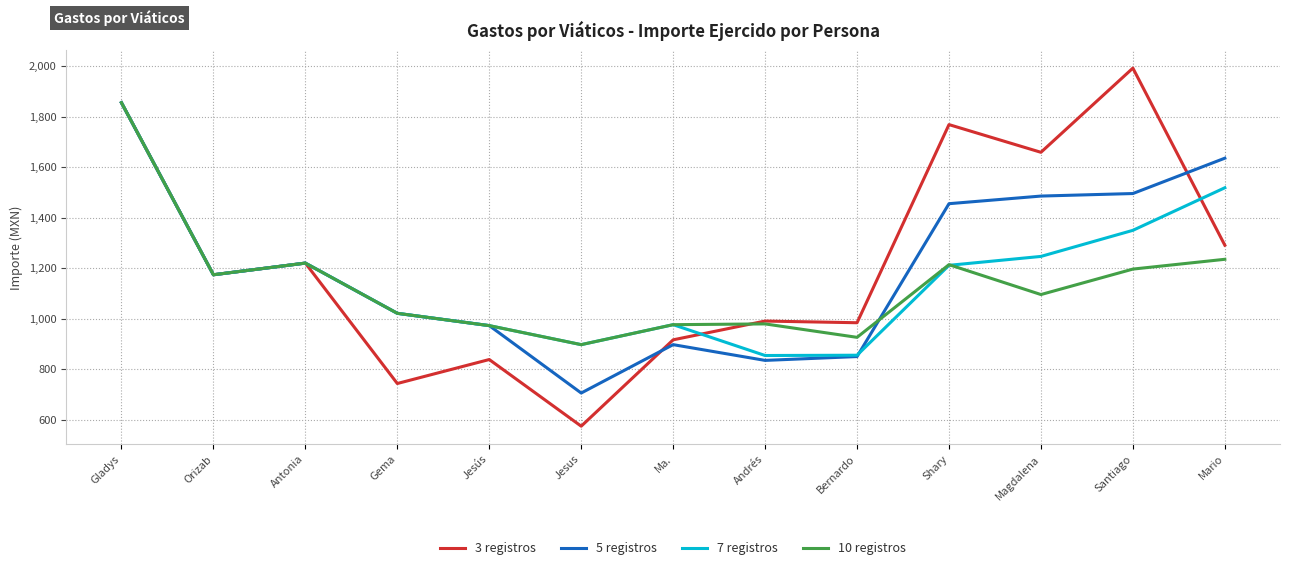

Which series has the widest spread of values?

3 registros